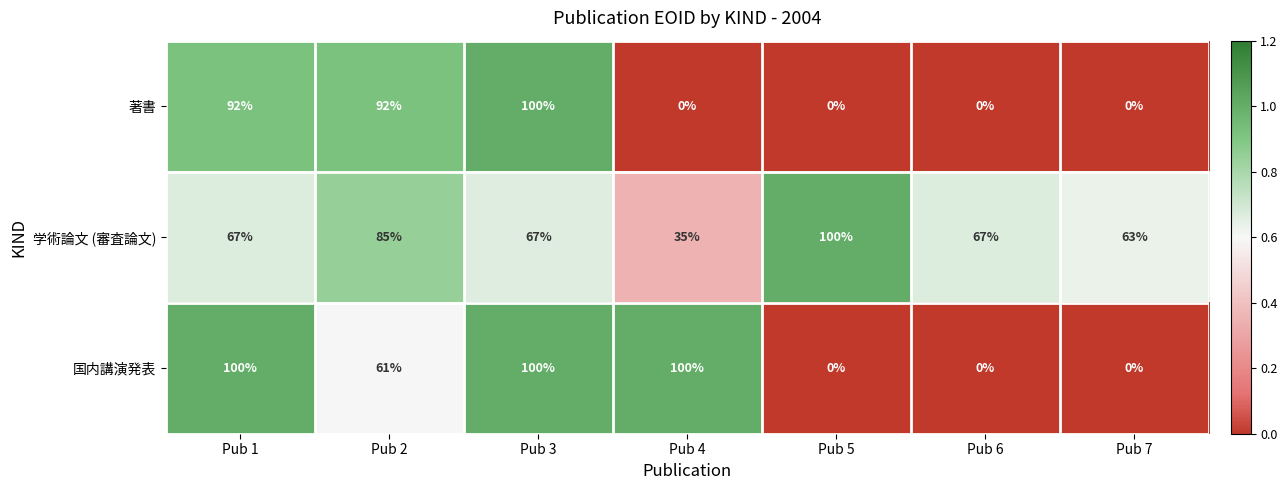

Rank the series at Pub 2 from lowest to highest value.

国内講演発表, 学術論文 (審査論文), 著書